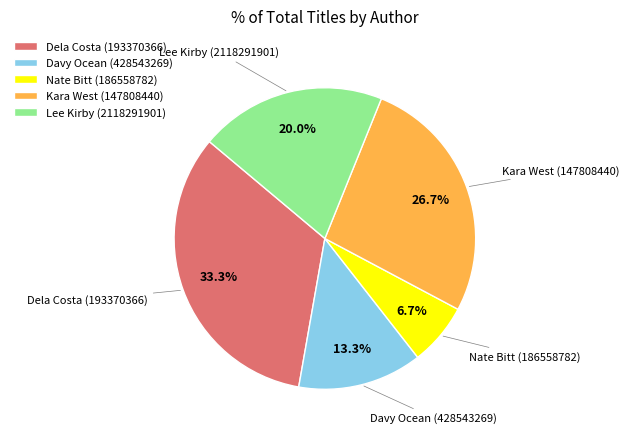

To the nearest percent, what is the difference between the largest and smallest slice percentages?

27%